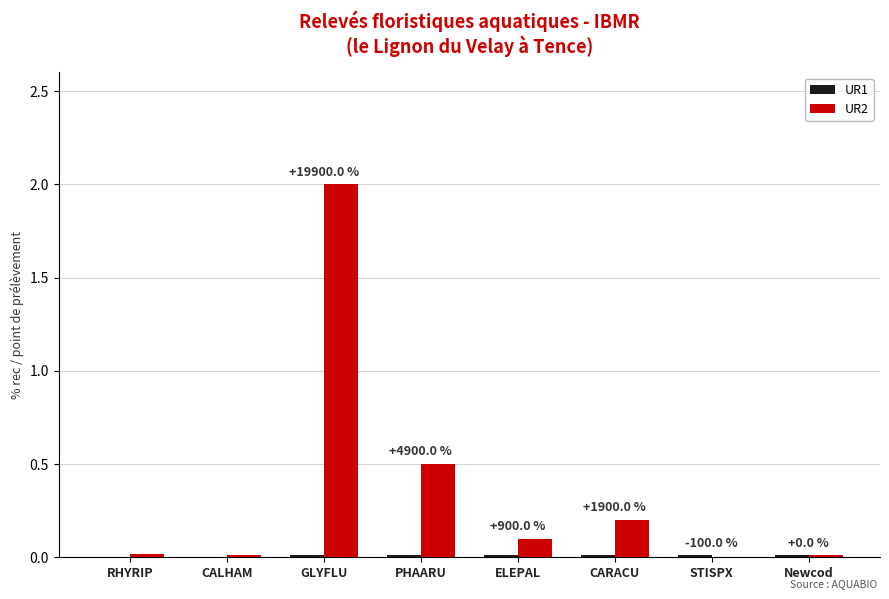

The UR2 series shows 0.0 at CALHAM. True or false?

True